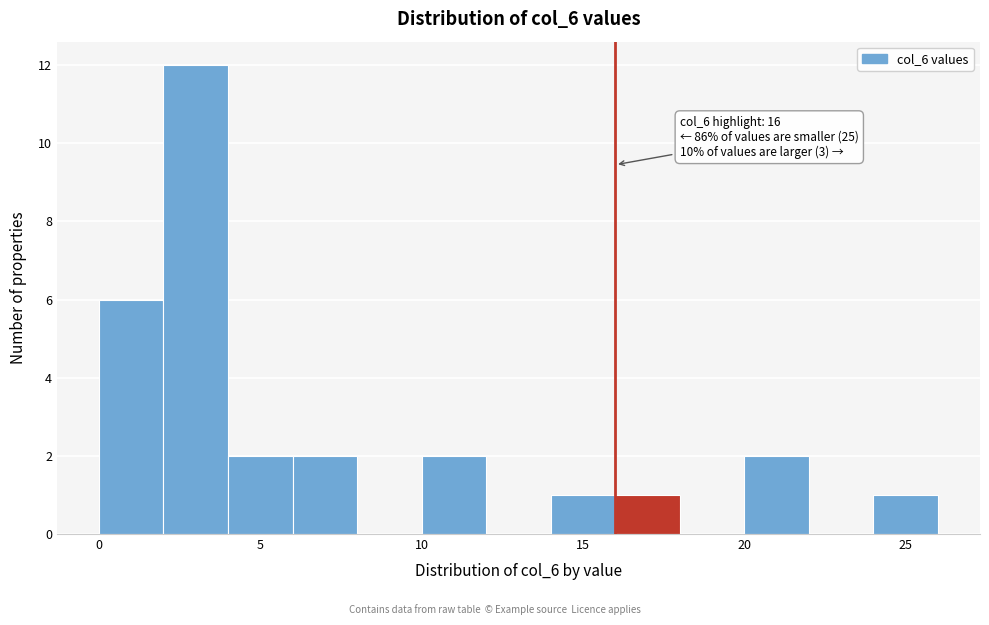

Which range on the x-axis has the tallest bar?

2 to 4